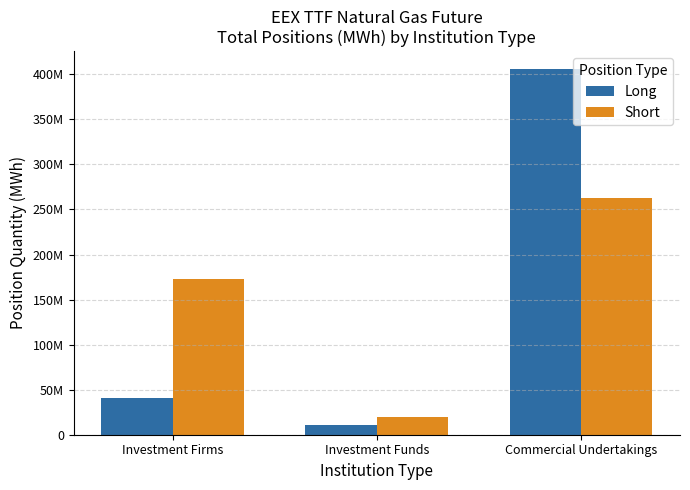

At which category is the sum across all series the highest?

Commercial Undertakings